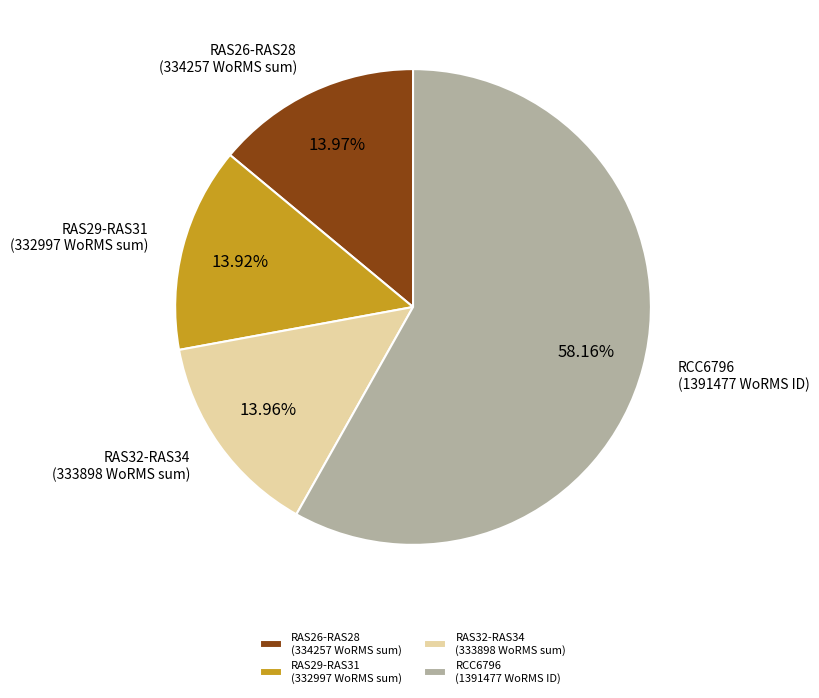

How many segments does this pie chart have?

4